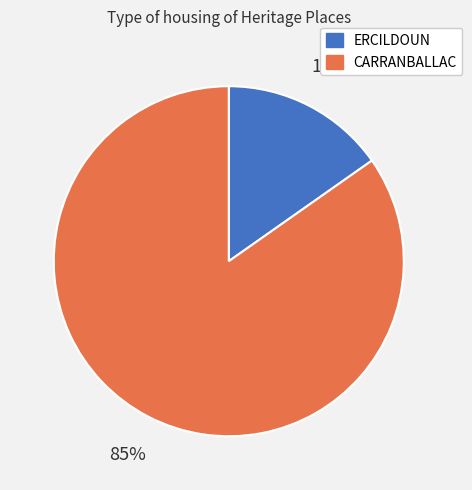

Between ERCILDOUN and CARRANBALLAC, which is larger?

CARRANBALLAC